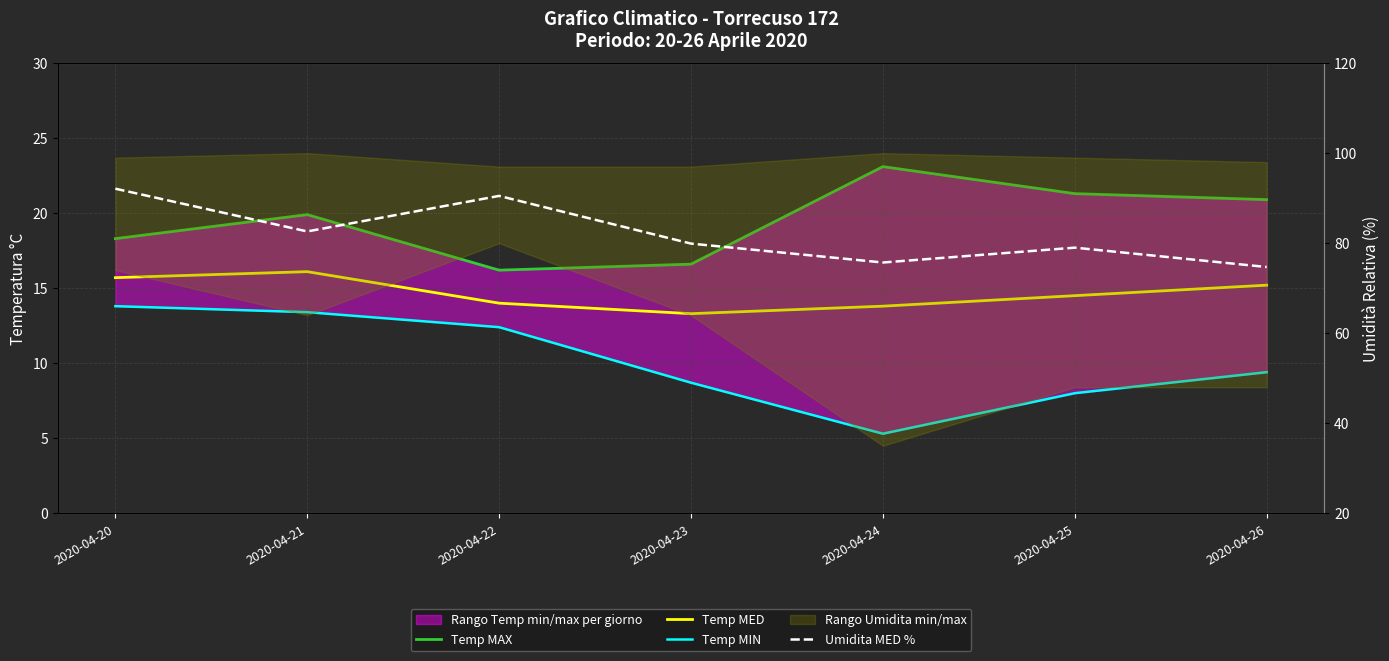

Is it true that Temp MIN equals 13.8 at 2020-04-20?

True